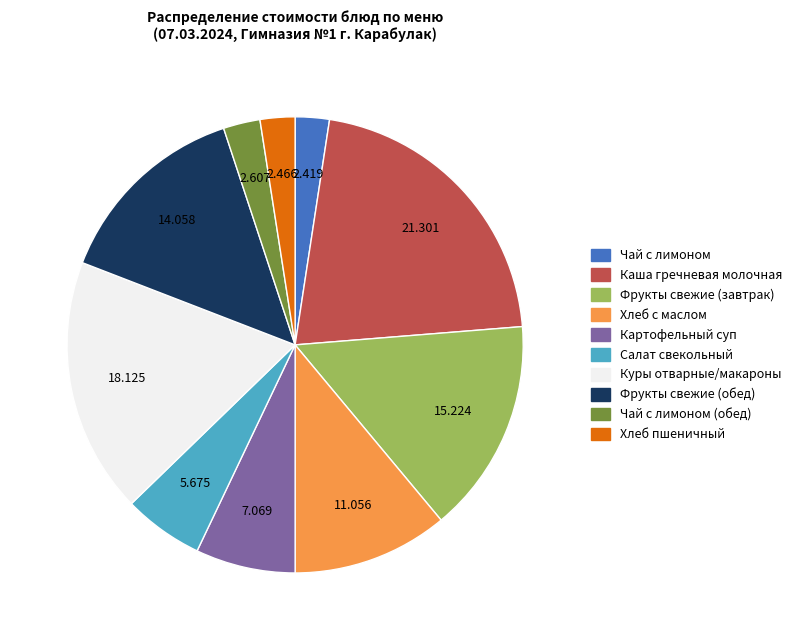

Between Хлеб с маслом and Чай с лимоном (обед), which is larger?

Хлеб с маслом